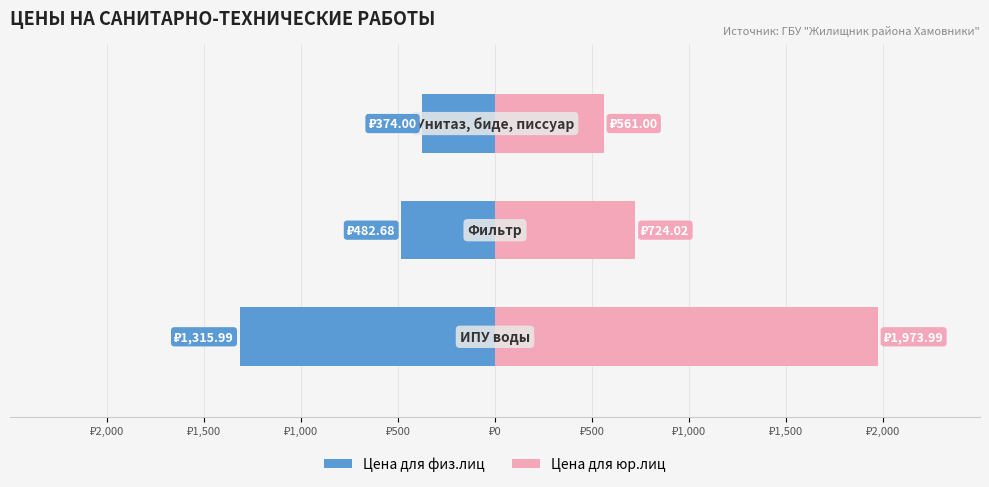

Which series has the widest spread of values?

Цена для юр.лиц